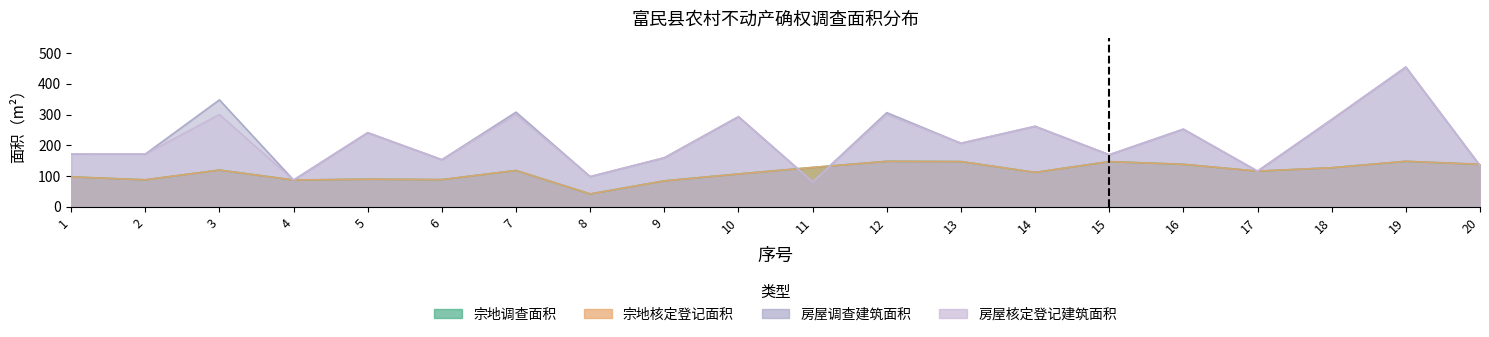

What is the difference between the maximum and minimum values in the 房屋调查建筑面积（m2） series?

373.4